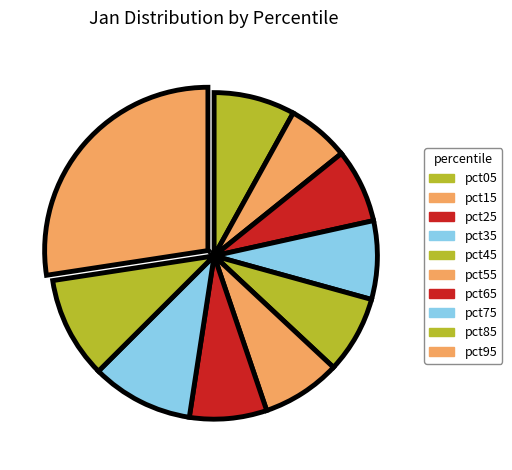

How many segments does this pie chart have?

10